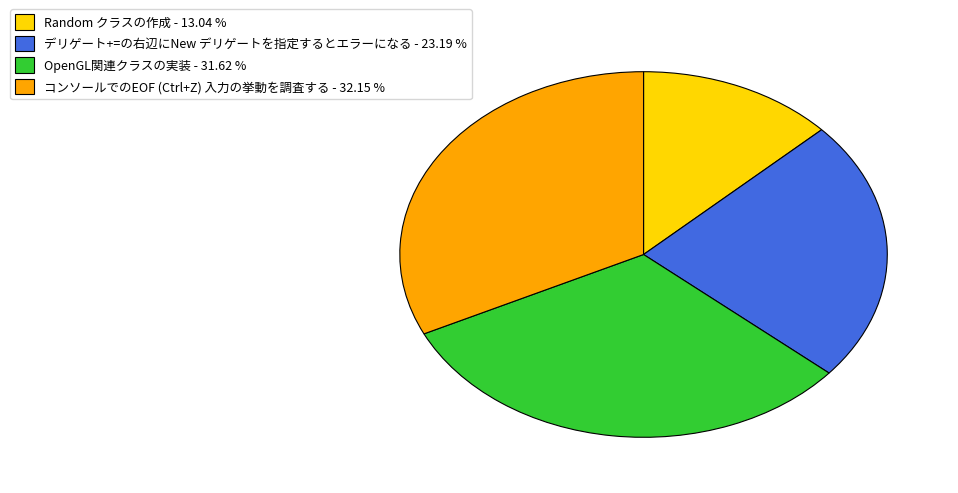

Rank the categories by value from highest to lowest.

コンソールでのEOF (Ctrl+Z) 入力の挙動を調査する, OpenGL関連クラスの実装, デリゲート+=の右辺にNew デリゲートを指定するとエラーになる, Random クラスの作成